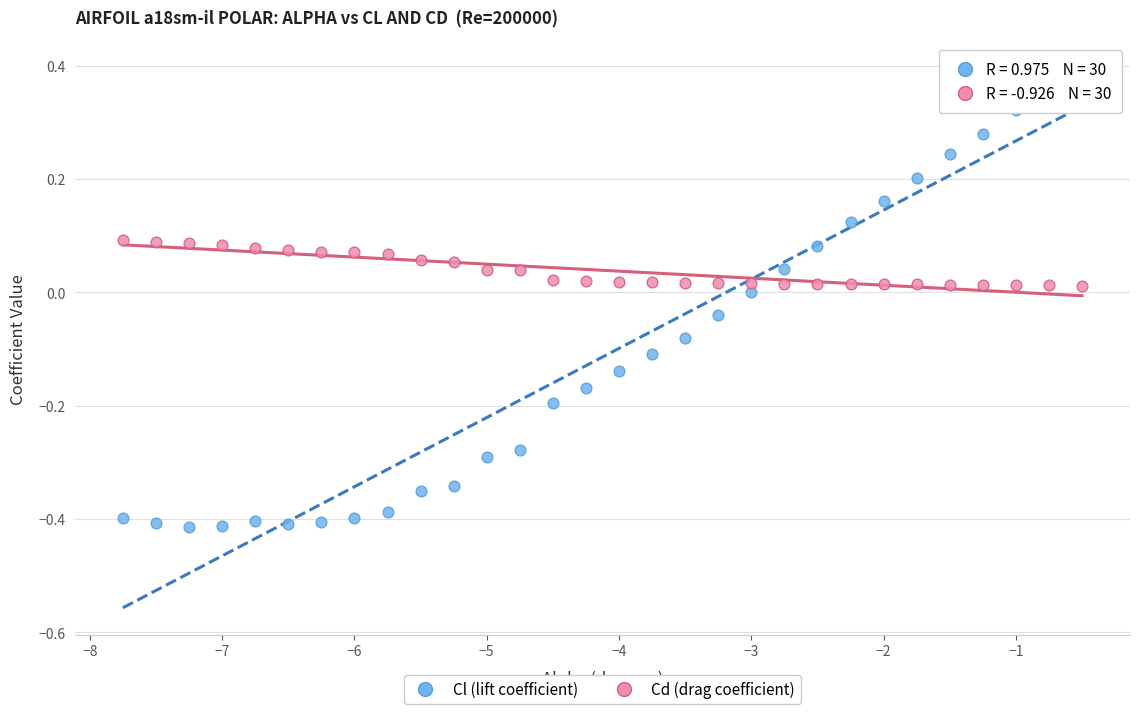

Which series reaches the minimum Y coordinate?

Cl (lift coefficient)